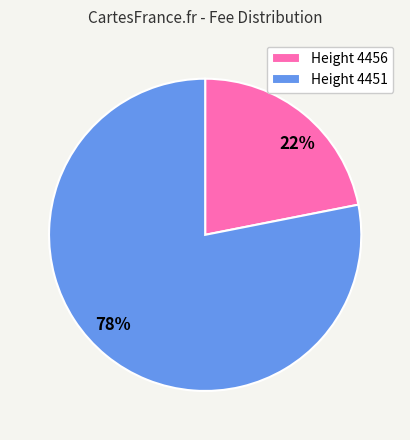

True or false: Height 4451 accounts for 73% of the total.

False